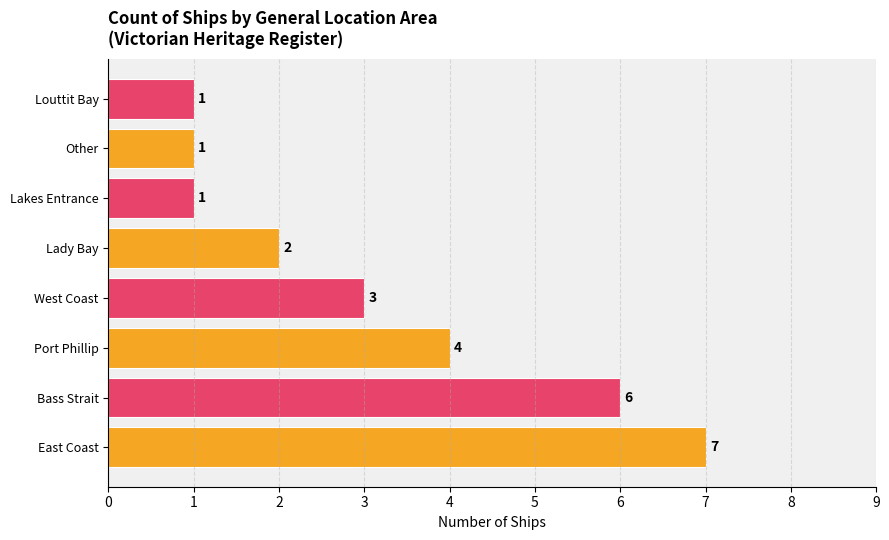

What is the ratio of the value at West Coast to the value at Other?

3.0